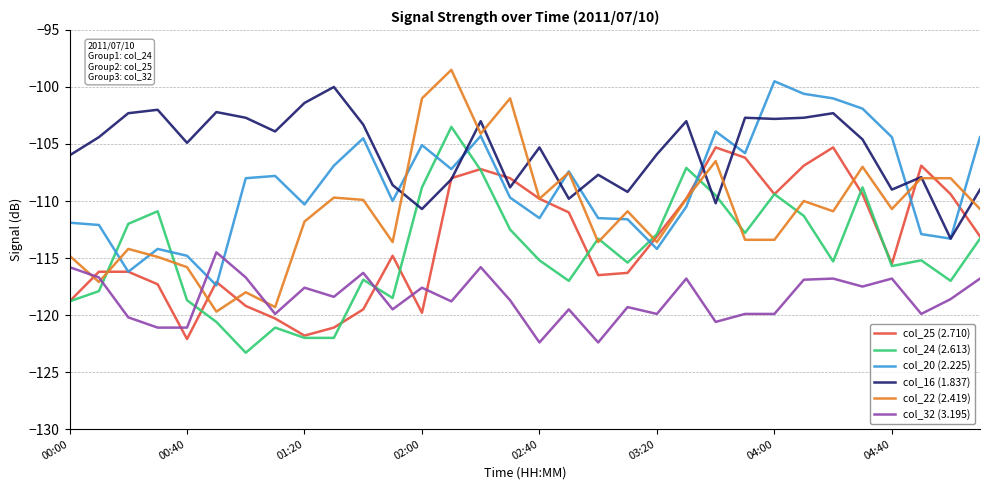

What is the minimum value for col_20 (2.225)?

-117.4